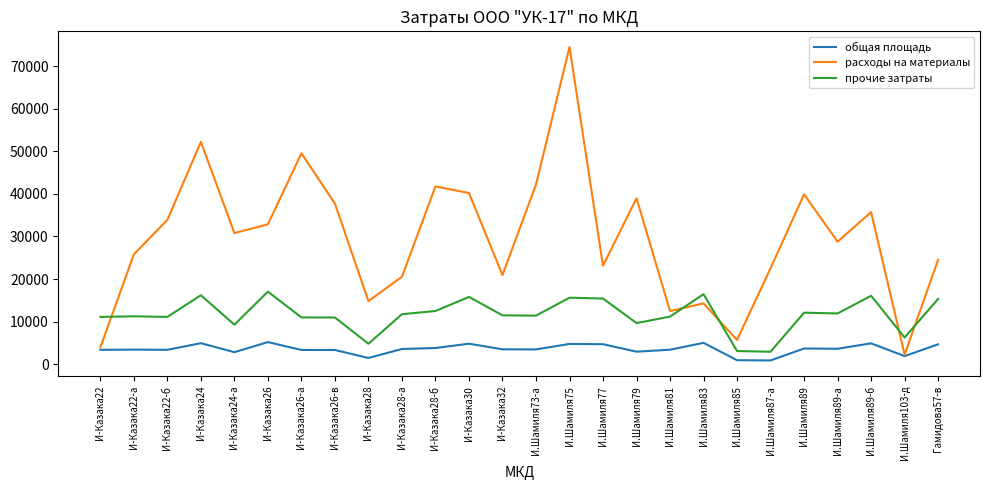

Does the chart have visible grid lines?

No